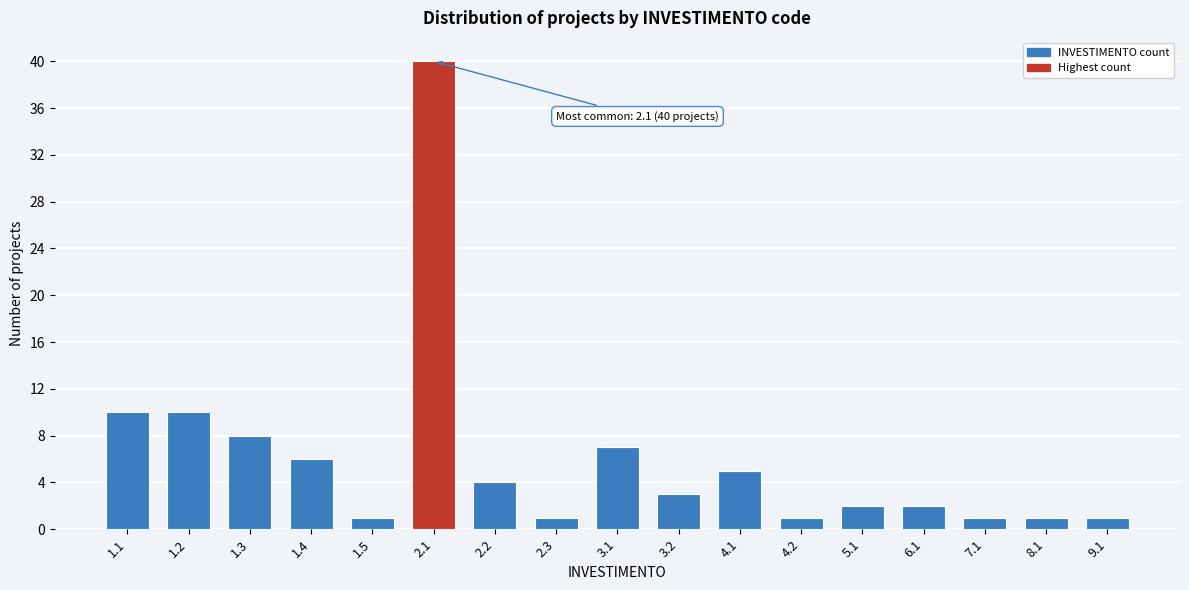

Reading left to right, extract all data points from this chart.

1.1=10	1.2=10	1.3=8	1.4=6	1.5=1	2.1=40	2.2=4	2.3=1	3.1=7	3.2=3	4.1=5	4.2=1	5.1=2	6.1=2	7.1=1	8.1=1	9.1=1